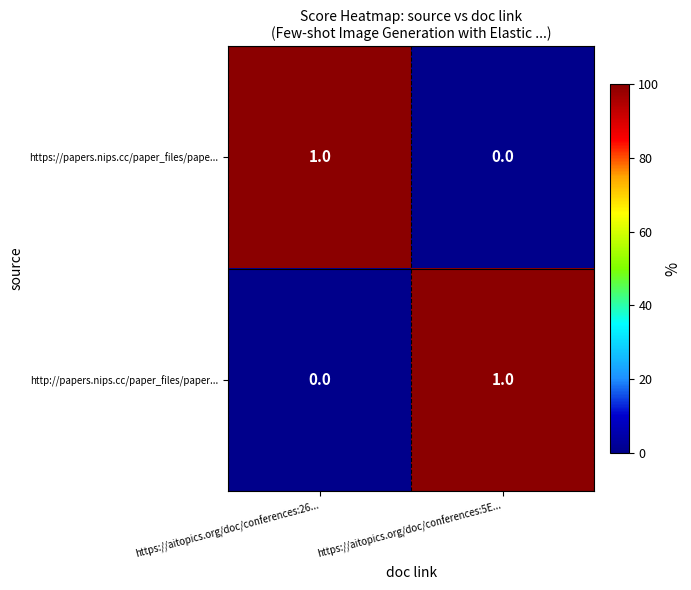

The value of https://papers.nips.cc/paper_files/pape... at https://aitopics.org/doc/conferences:26... is 1. True or false?

True